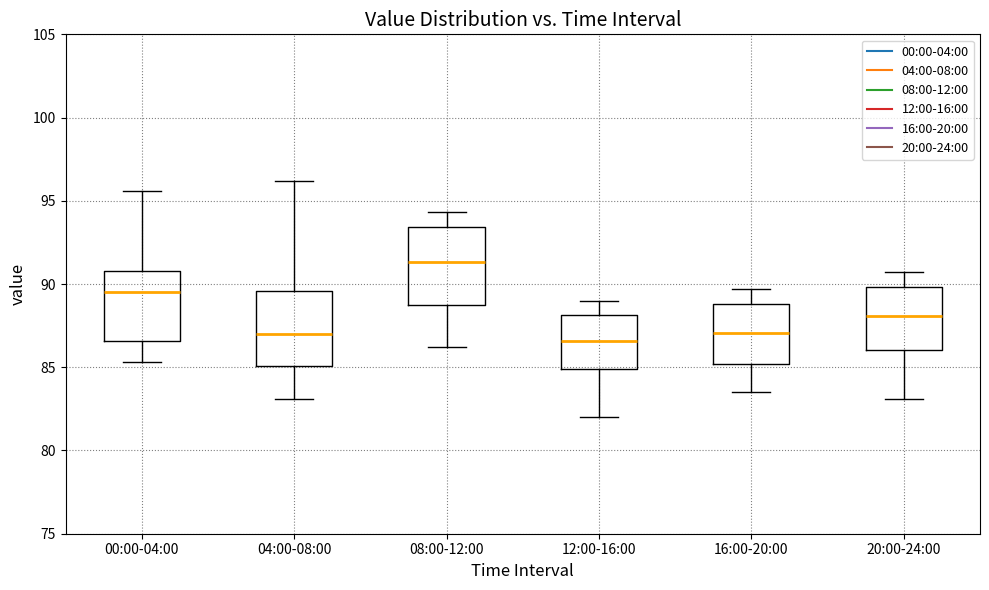

Reading left to right, read every box against the y-axis: the position of its median line, the range the box covers, and the ends of its whiskers. The values are not printed on the chart, so give them approximately, as read against the axis.

00:00-04:00: median 89.5, box 86.5 to 91.0, whiskers 85.5 to 95.5
04:00-08:00: median 87.0, box 85.0 to 89.5, whiskers 83.0 to 96.0
08:00-12:00: median 91.5, box 88.5 to 93.5, whiskers 86.0 to 94.5
12:00-16:00: median 86.5, box 85.0 to 88.0, whiskers 82.0 to 89.0
16:00-20:00: median 87.0, box 85.0 to 89.0, whiskers 83.5 to 89.5
20:00-24:00: median 88.0, box 86.0 to 90.0, whiskers 83.0 to 90.5